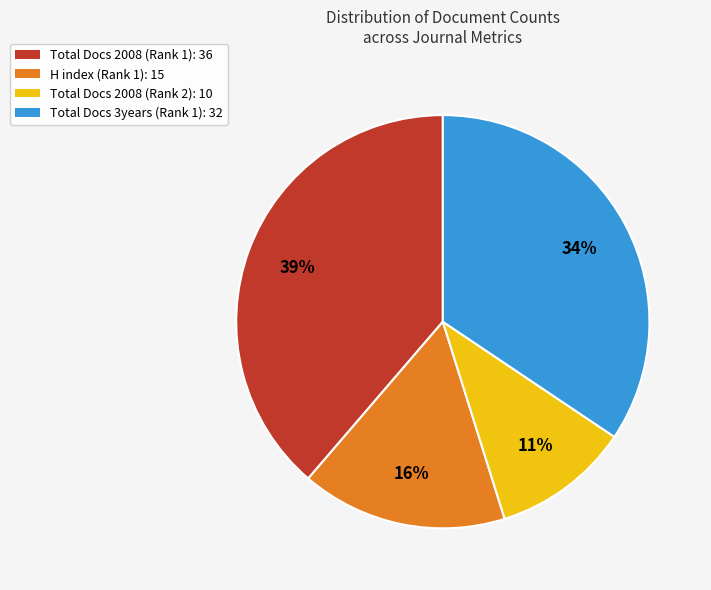

Which has a higher value, Total Docs 3years (Rank 1): 32 or Total Docs 2008 (Rank 1): 36?

Total Docs 2008 (Rank 1): 36